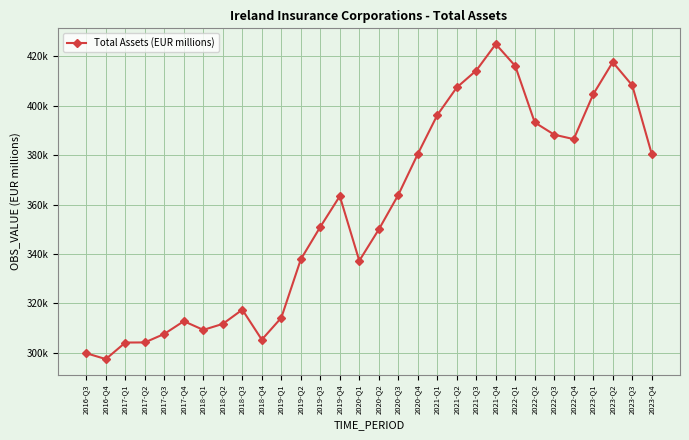

Rank the categories by value from highest to lowest.

2021-Q4, 2023-Q2, 2022-Q1, 2021-Q3, 2023-Q3, 2021-Q2, 2023-Q1, 2021-Q1, 2022-Q2, 2022-Q3, 2022-Q4, 2023-Q4, 2020-Q4, 2020-Q3, 2019-Q4, 2019-Q3, 2020-Q2, 2019-Q2, 2020-Q1, 2018-Q3, 2019-Q1, 2017-Q4, 2018-Q2, 2018-Q1, 2017-Q3, 2018-Q4, 2017-Q2, 2017-Q1, 2016-Q3, 2016-Q4